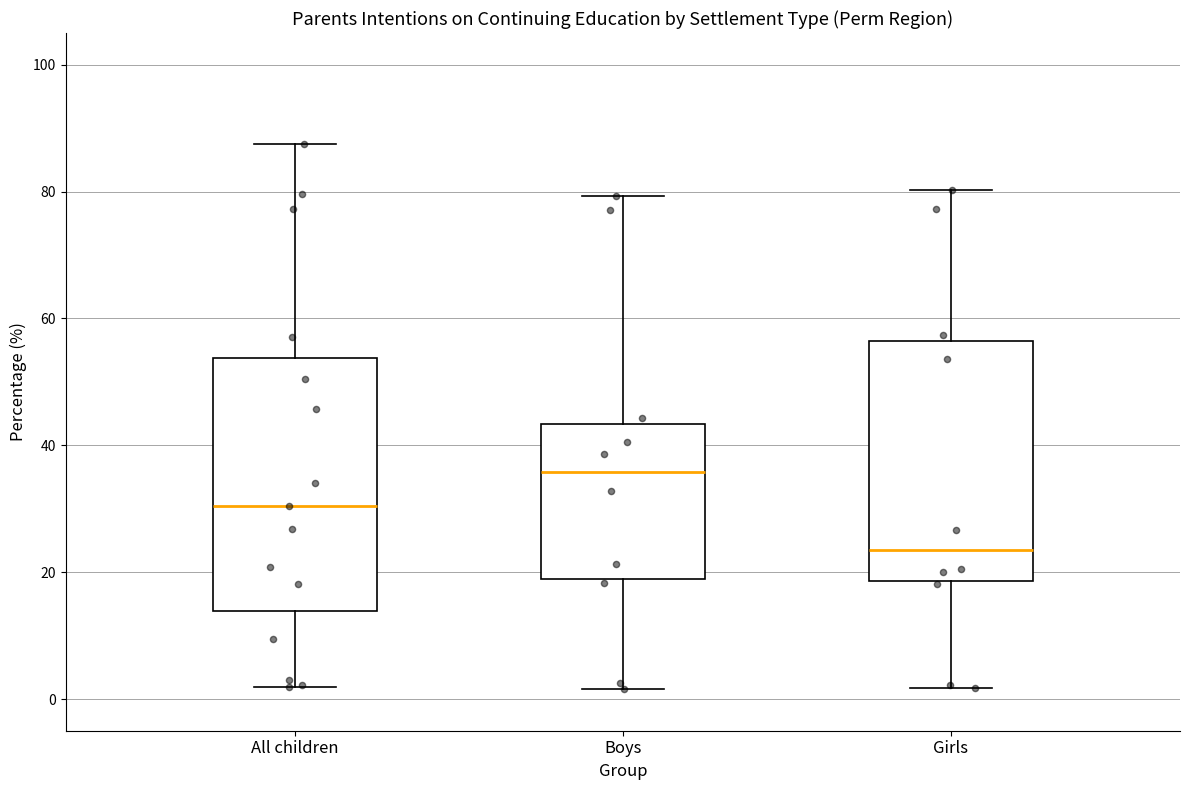

Which box is the tallest, from its lower edge to its upper edge?

All children